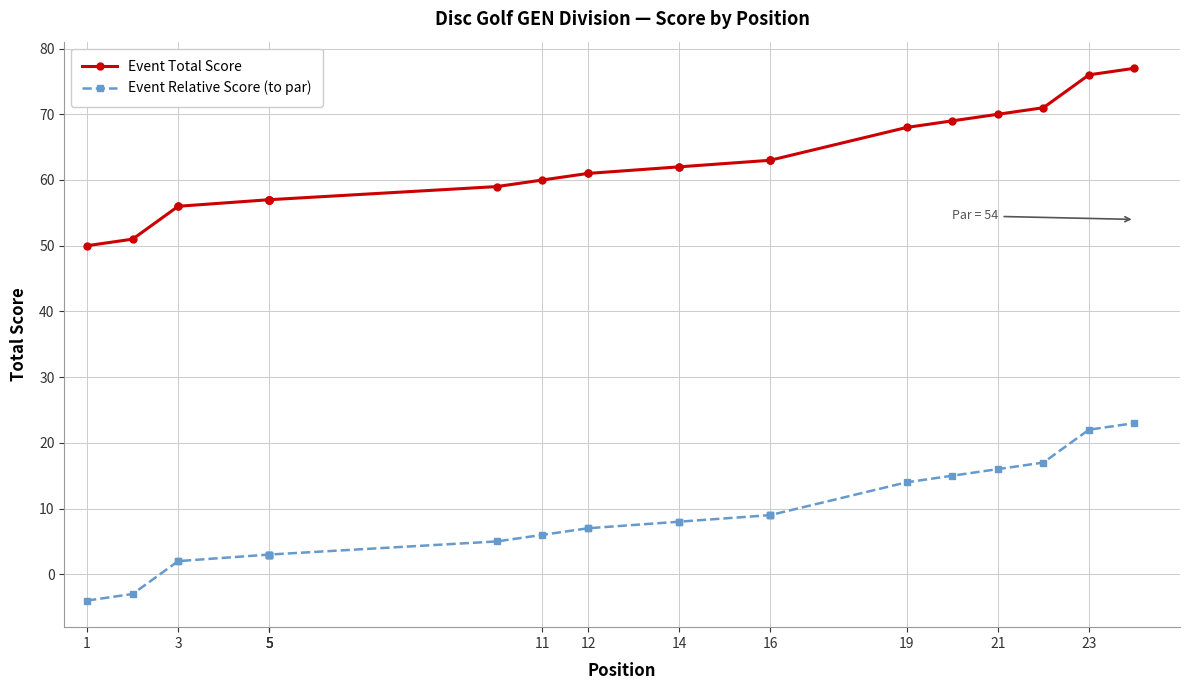

Rank the series at 3 from lowest to highest value.

Event Relative Score (to par), Event Total Score